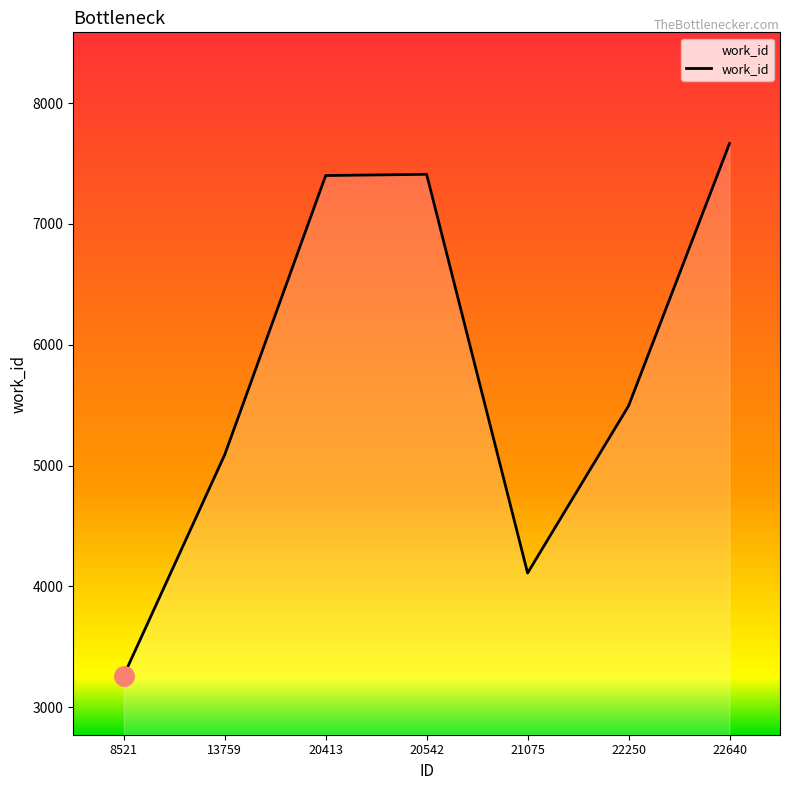

How many lines are shown in the chart?

1